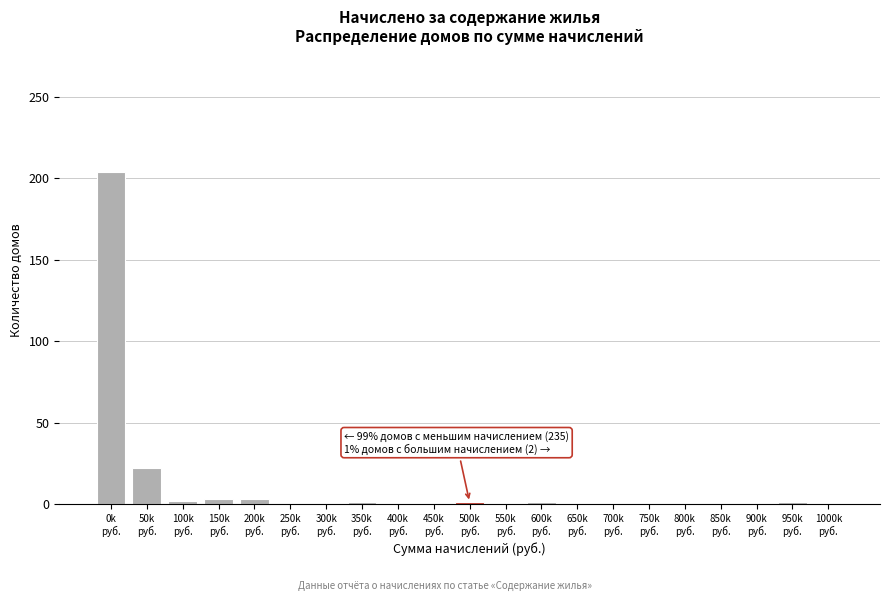

What is the sum of all values?

238